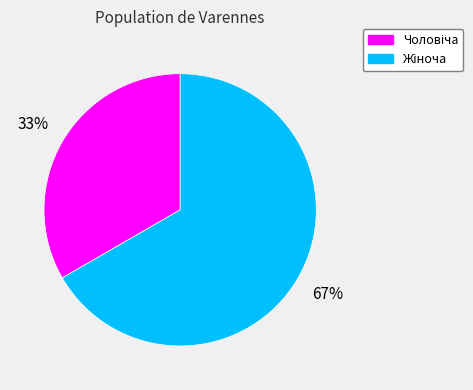

Does any single category account for the majority?

Yes